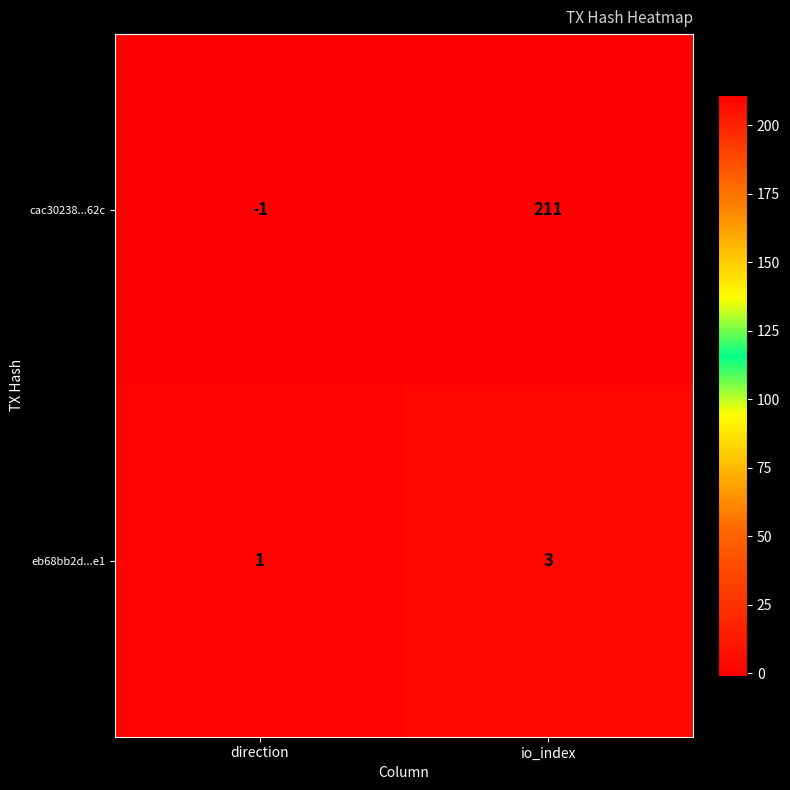

The value of eb68bb2d...e1 at io_index is 3. True or false?

True